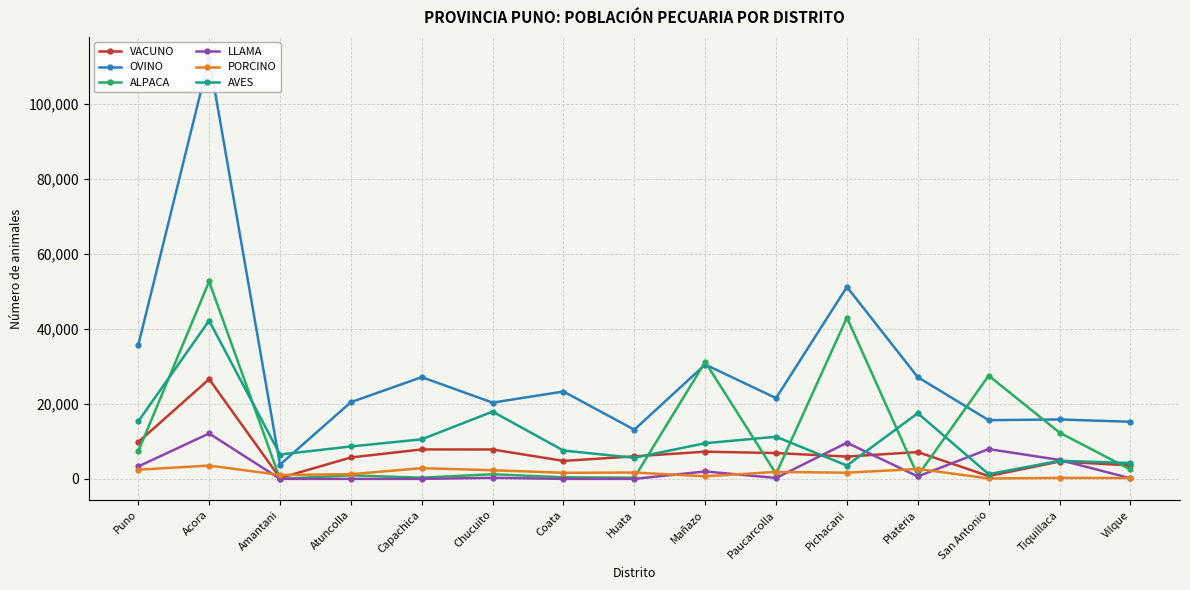

What is the difference between the maximum and minimum values in the ALPACA series?

52690